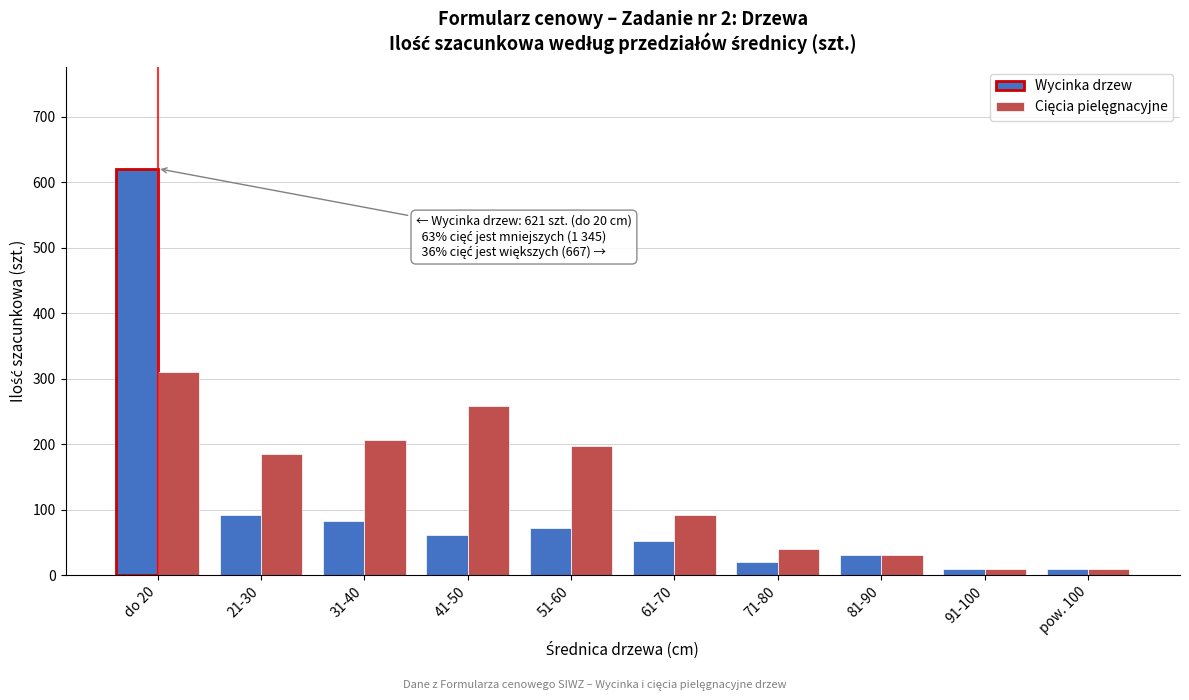

At which category is the sum across all series the highest?

do 20